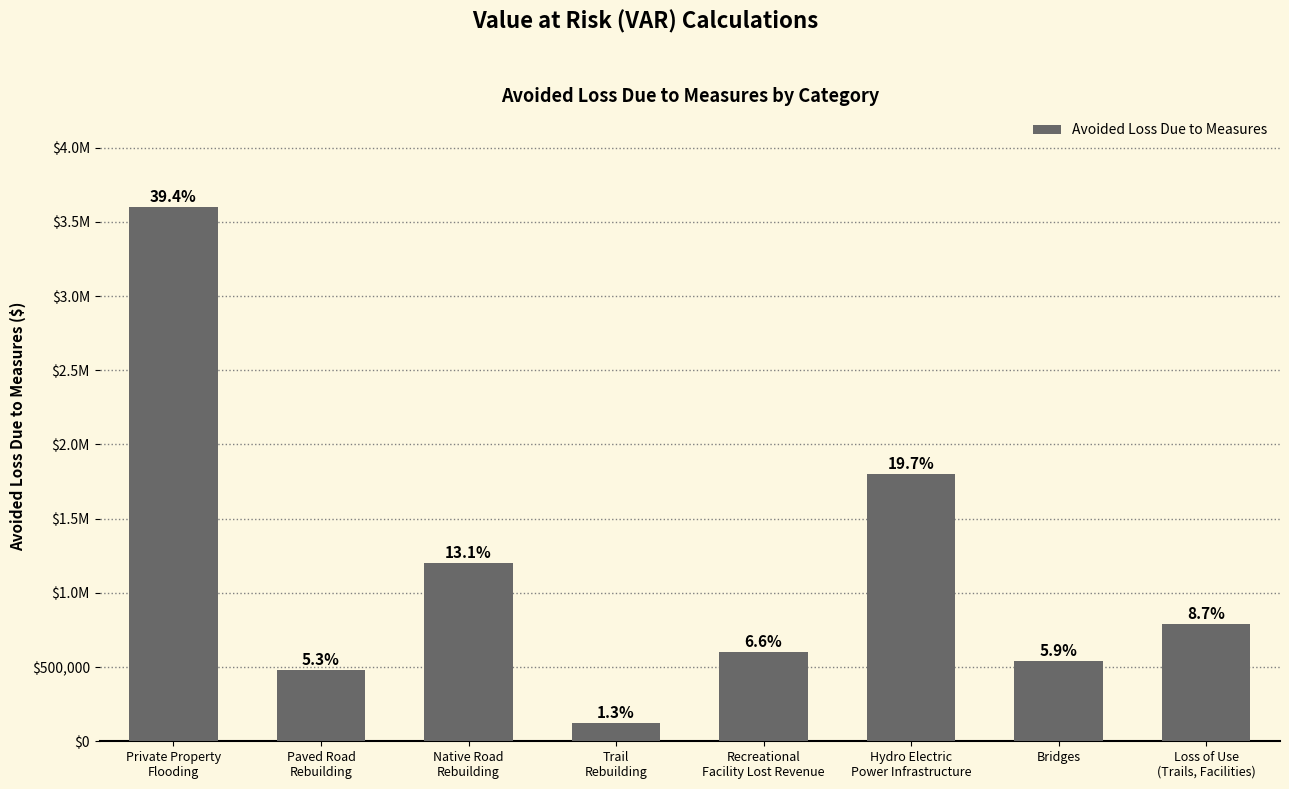

Which has a higher value, Loss of Use
(Trails, Facilities) or Hydro Electric
Power Infrastructure?

Hydro Electric
Power Infrastructure